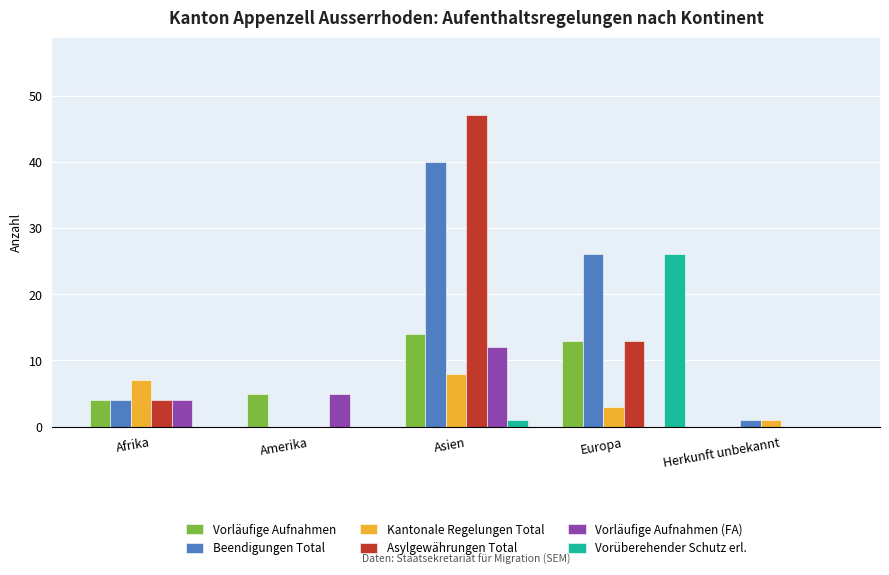

Is the value of Beendigungen Total at Herkunft unbekannt greater than the value of Vorläufige Aufnahmen (FA) at Amerika?

No